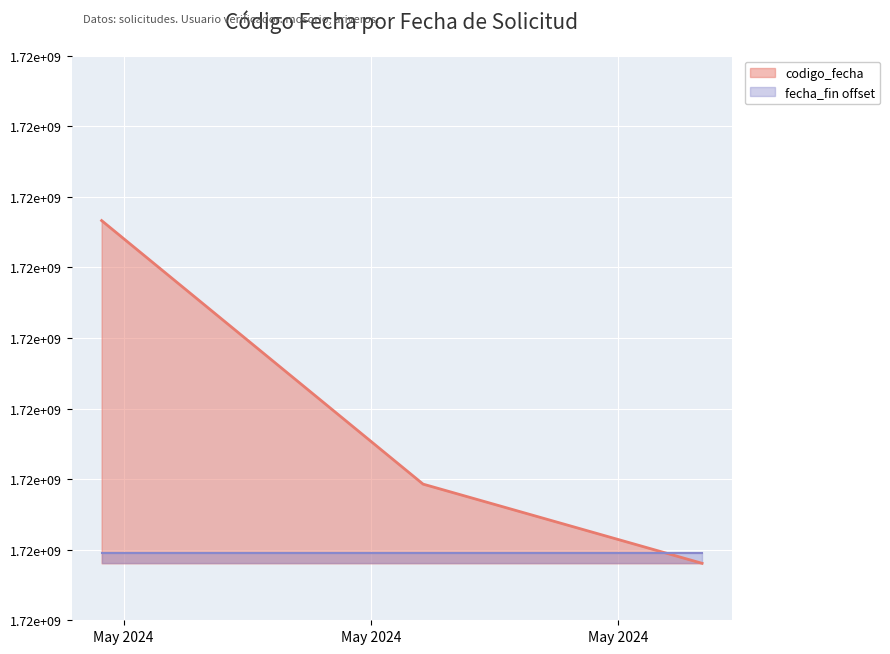

What are all the series names shown in the legend?

codigo_fecha, fecha_fin offset